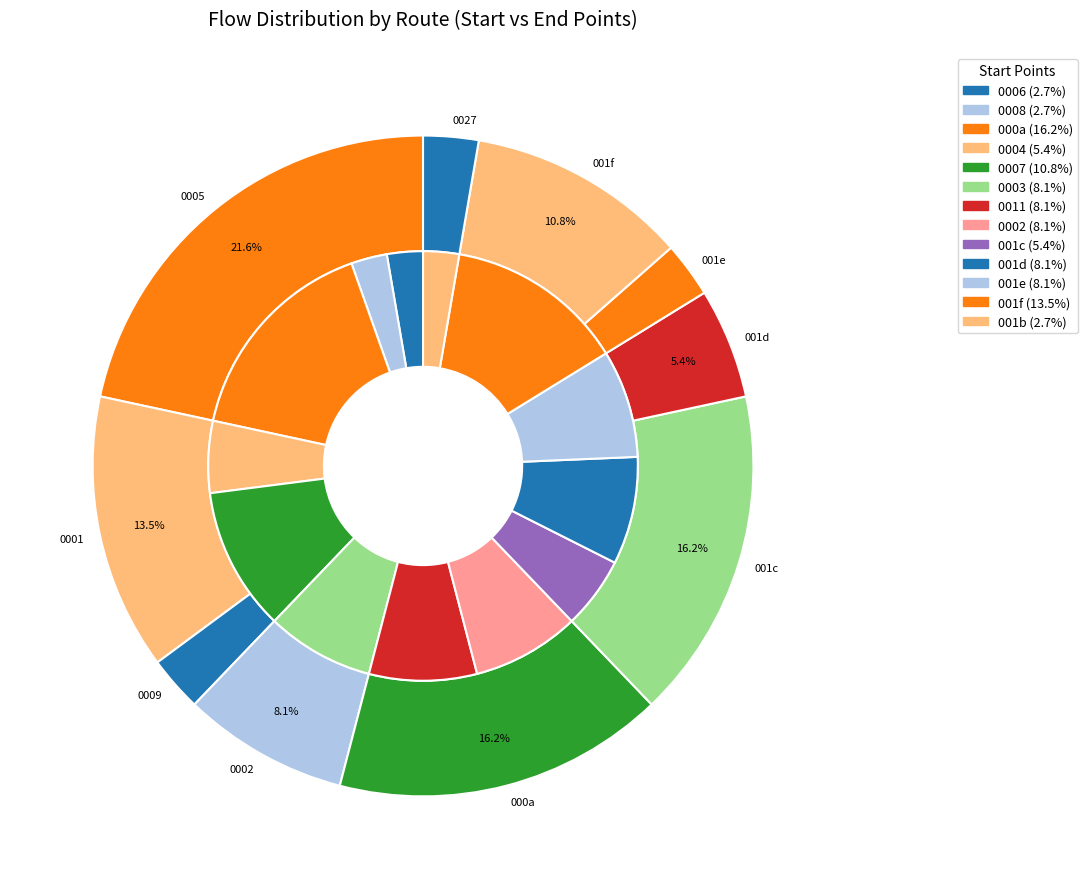

Does any single category account for the majority?

No